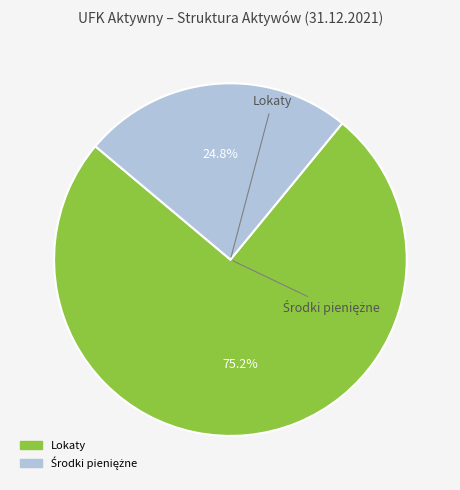

True or false: Lokaty accounts for 75% of the total.

True